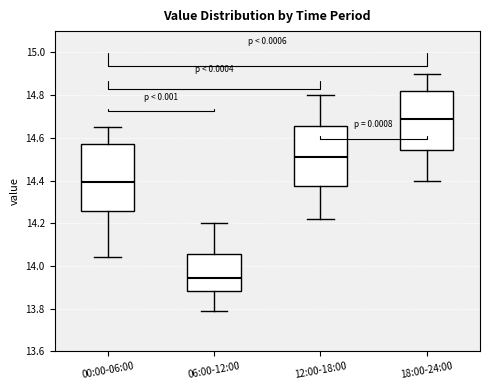

Reading left to right, transcribe this box plot: for each box, give where its median line is, the range the box spans, and where its two whiskers end, as read against the y-axis. The values are not printed on the chart, so give them approximately, as read against the axis.

00:00-06:00: median 14.40, box 14.26 to 14.58, whiskers 14.04 to 14.66
06:00-12:00: median 13.94, box 13.88 to 14.06, whiskers 13.80 to 14.20
12:00-18:00: median 14.52, box 14.38 to 14.66, whiskers 14.22 to 14.80
18:00-24:00: median 14.70, box 14.54 to 14.82, whiskers 14.40 to 14.90